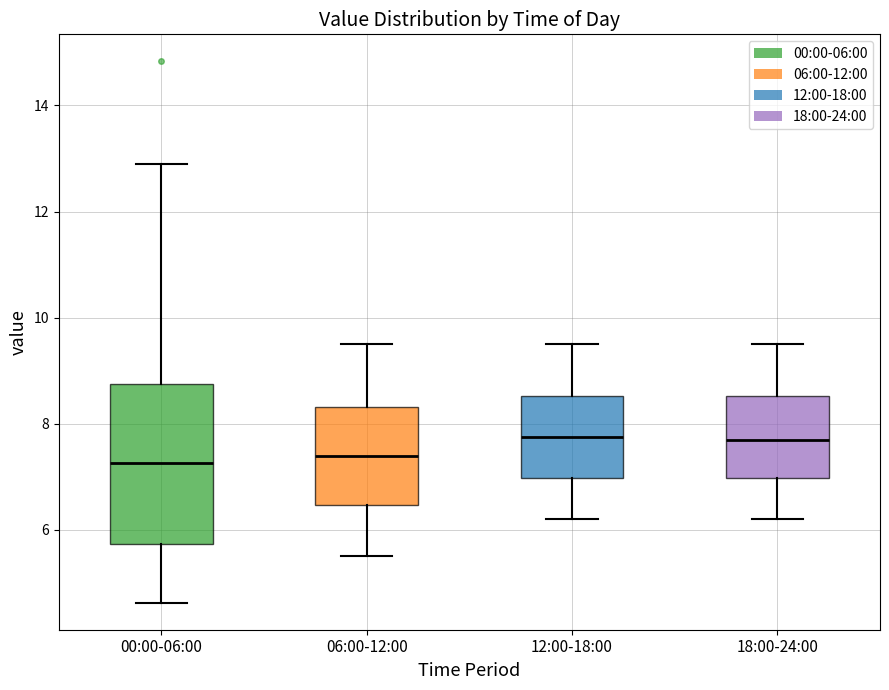

Comparing the boxes themselves (not the whiskers), which one is the tallest?

00:00-06:00